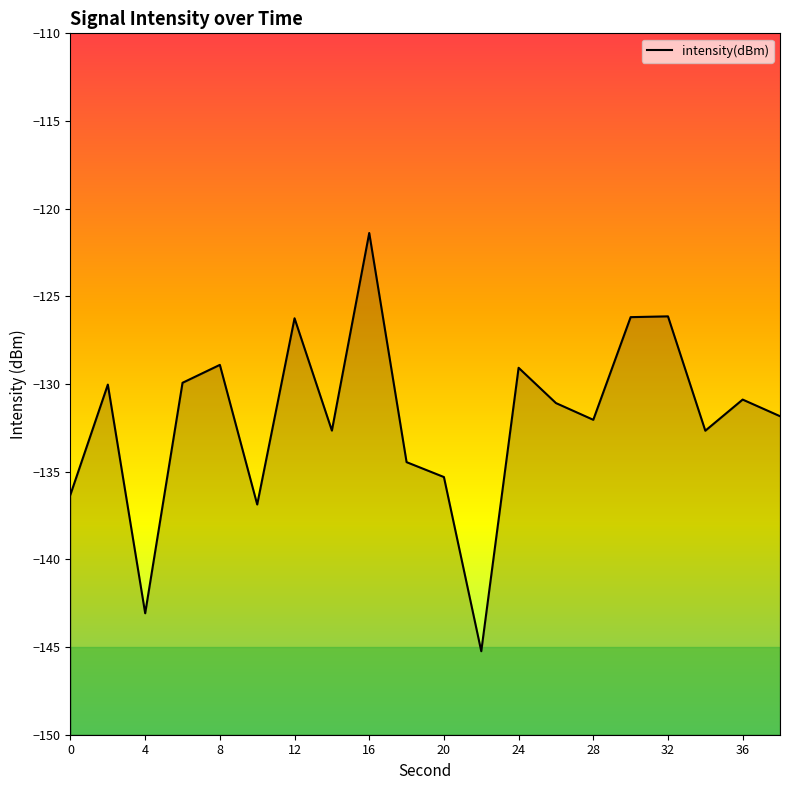

At which category does the data reach its first local valley?

4